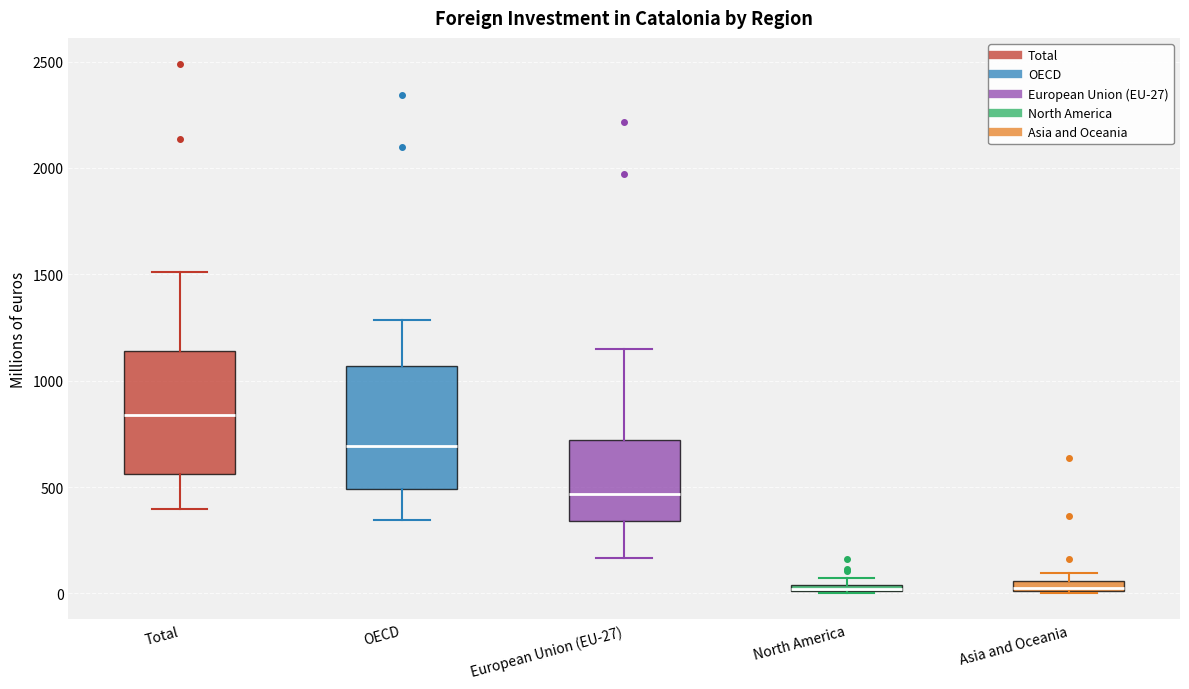

Where is the upper edge of the box for Asia and Oceania on the y-axis? The values are not printed on the chart, so give them approximately, as read against the axis.

50